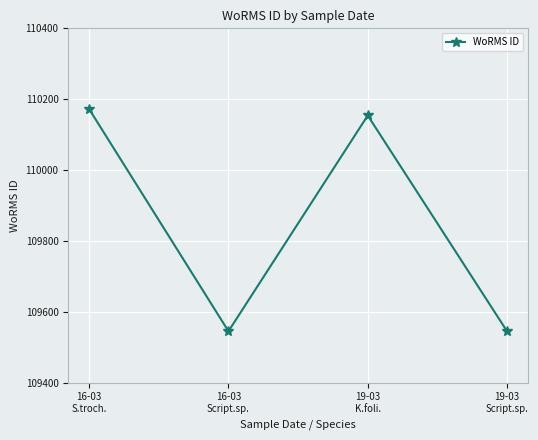

True or false: the data shows 63024 at 19-03
Script.sp..

False